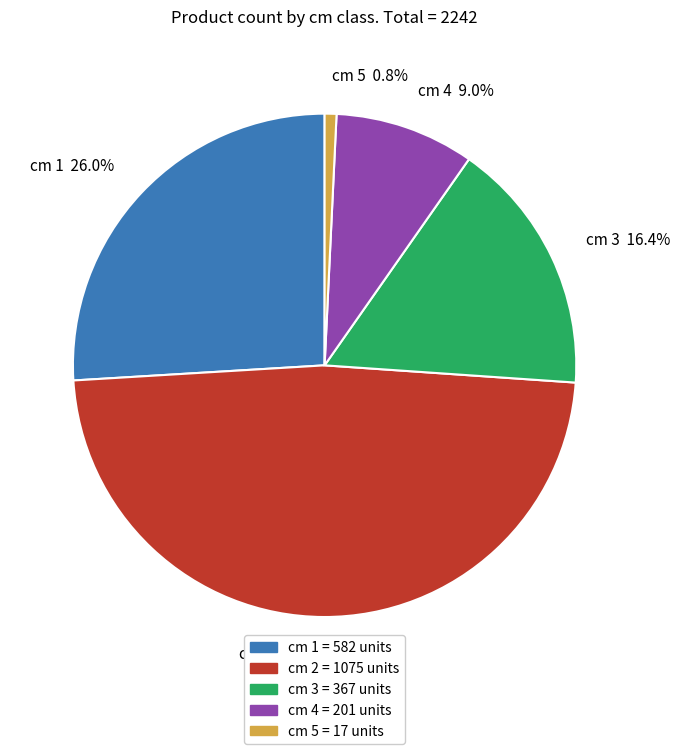

Is cm 1 = 582 units the majority of the pie?

No